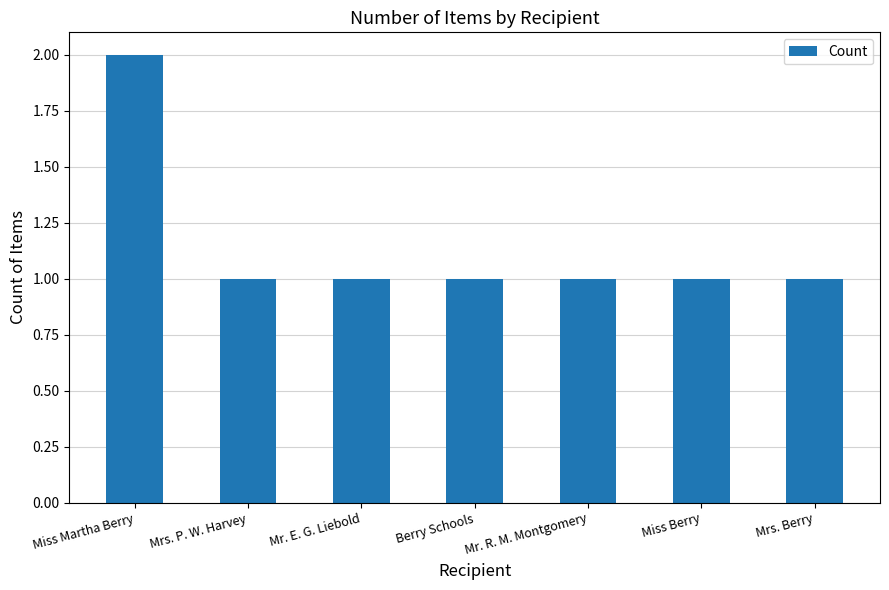

The value at Mrs. Berry is 0. True or false?

False